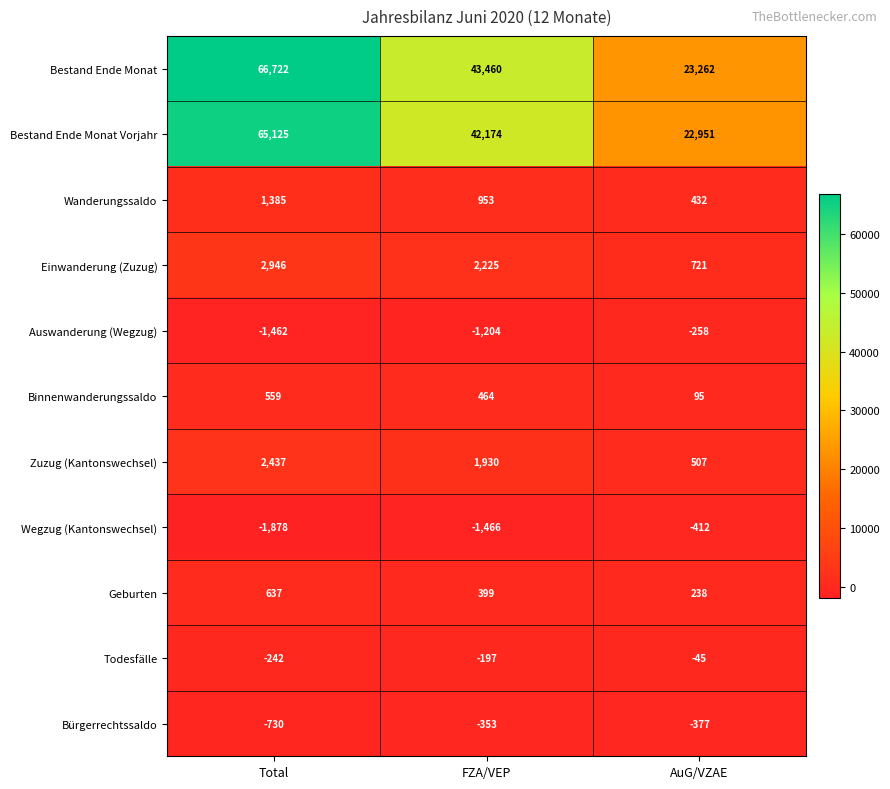

What is the total value across all series at Total?

135499